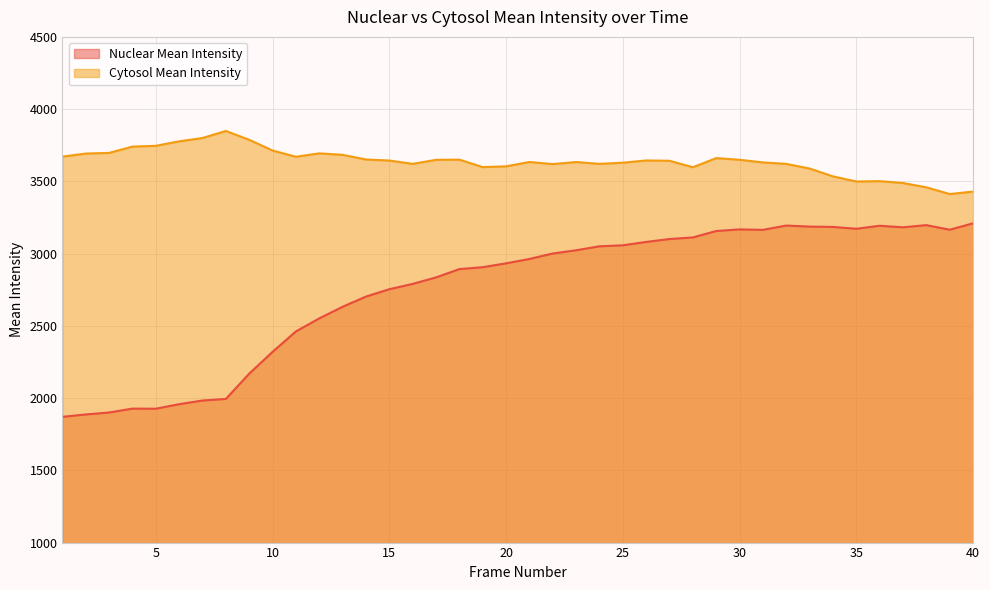

What is the total value across all series at 19?

6504.9